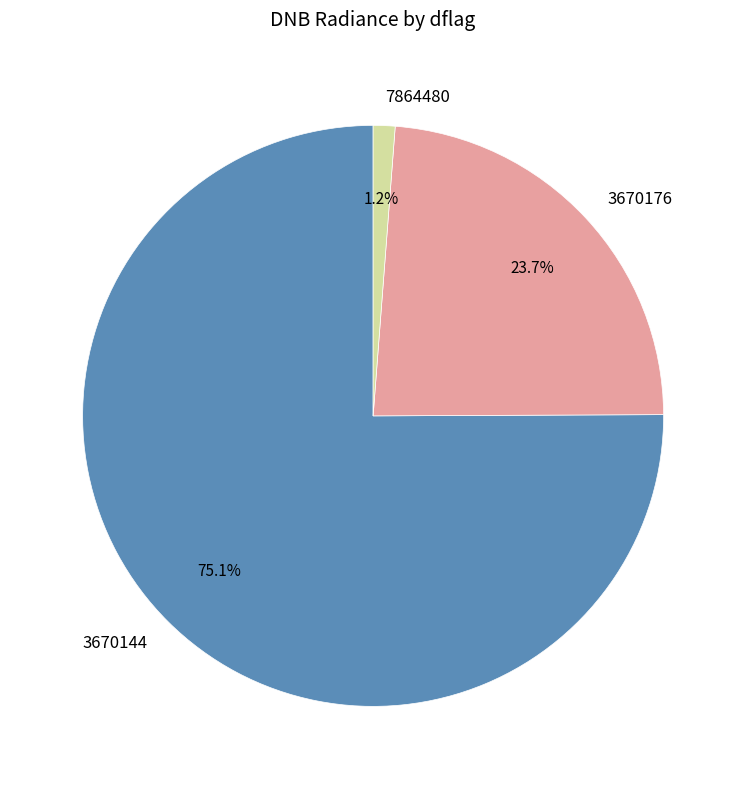

To the nearest percent, what is the difference between the largest and smallest slice percentages?

74%